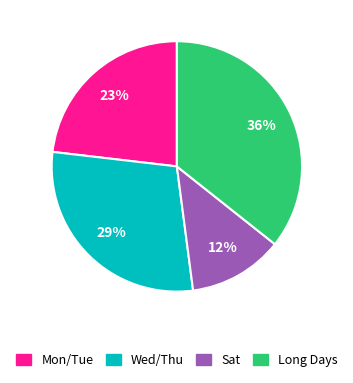

Combined, do Mon/Tue and Long Days account for over 50%?

Yes